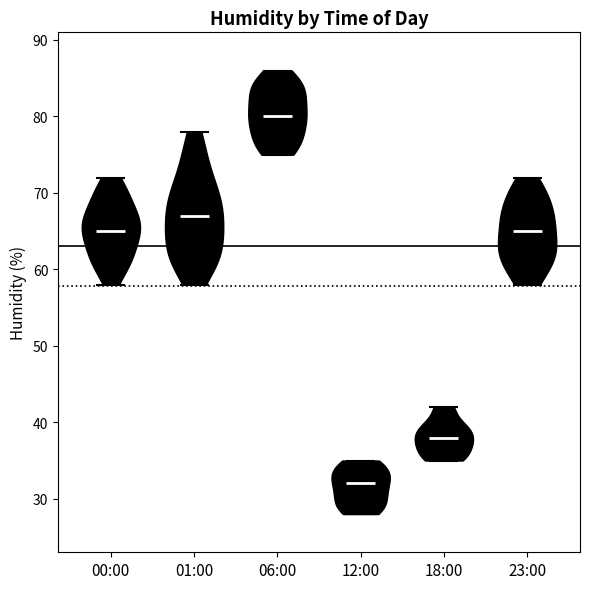

Reading left to right, read every violin against the y-axis: where its median line is, and the lowest and highest points it reaches. The values are not printed on the chart, so give them approximately, as read against the axis.

00:00: median line 65, lowest point 58, highest point 72
01:00: median line 67, lowest point 58, highest point 78
06:00: median line 80, lowest point 75, highest point 86
12:00: median line 32, lowest point 28, highest point 35
18:00: median line 38, lowest point 35, highest point 42
23:00: median line 65, lowest point 58, highest point 72